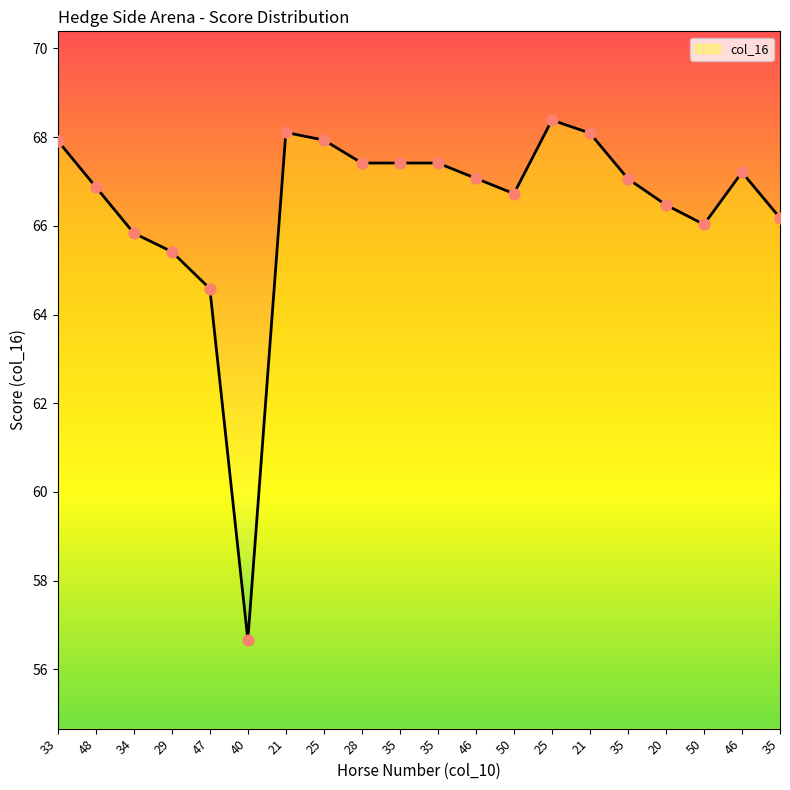

Is this an area chart (filled region under the line)?

Yes